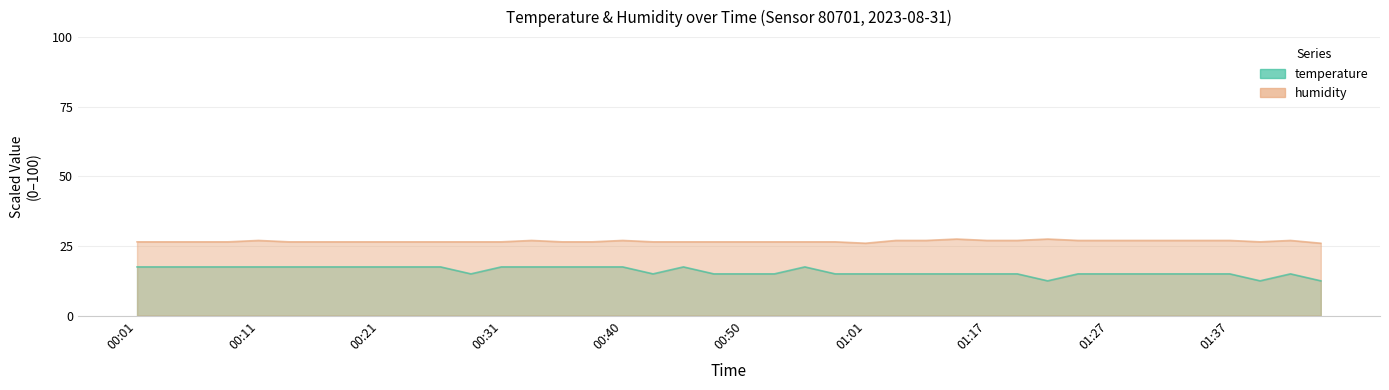

Where is the first local maximum for temperature?

00:45